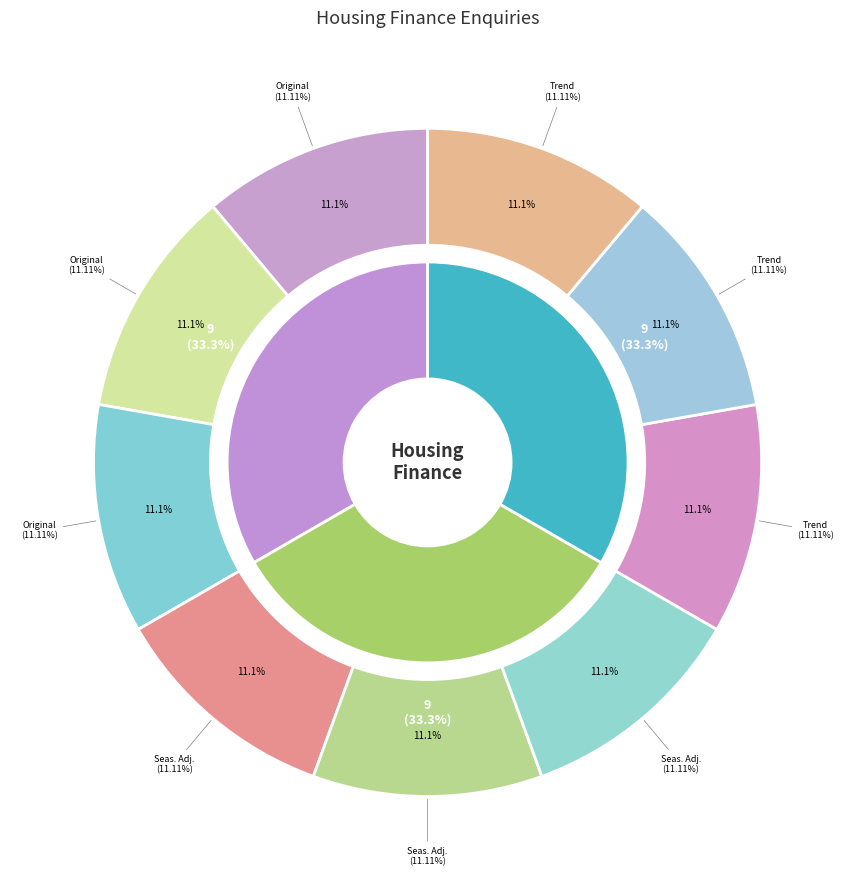

Does A108299732R account for over 50% of the chart?

No